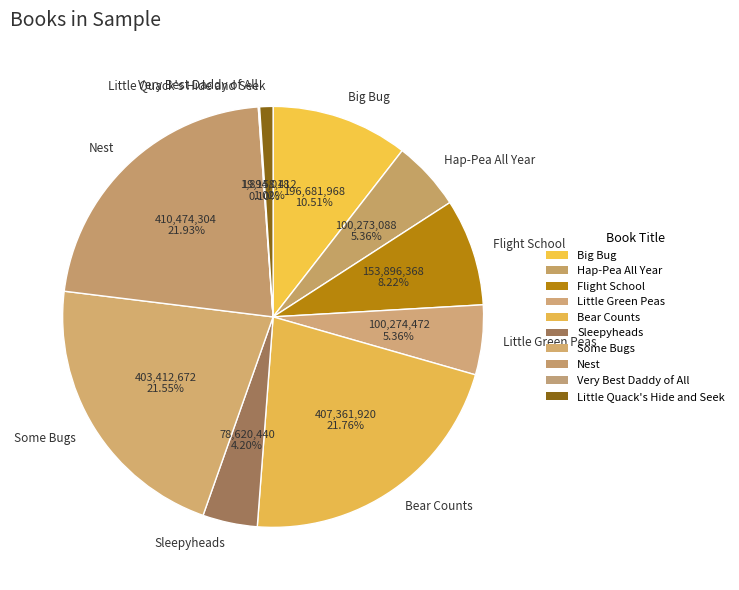

Does any single category account for the majority?

No